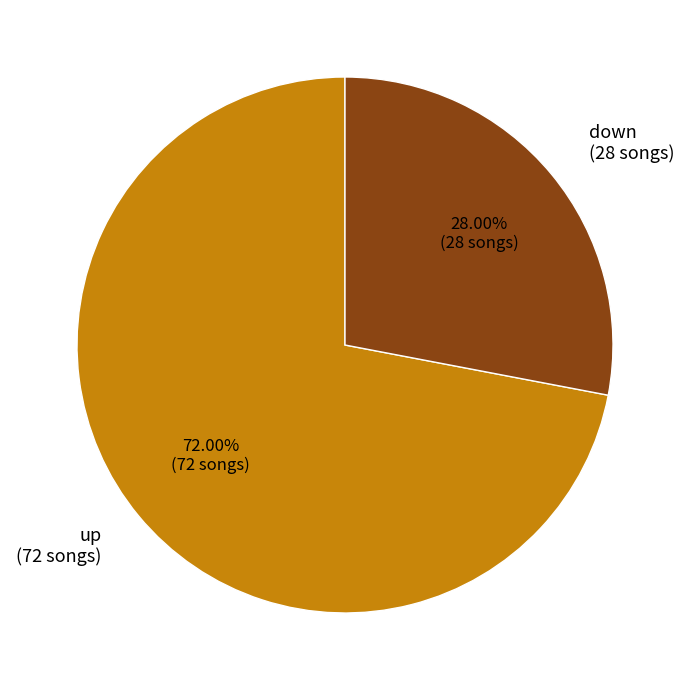

What percentage is the up slice, to the nearest percent?

72%